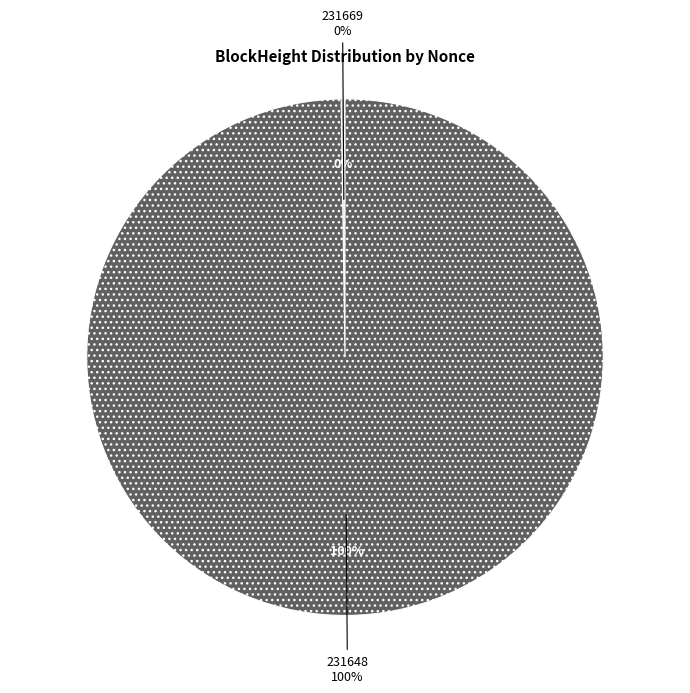

Which category accounts for the majority?

231648